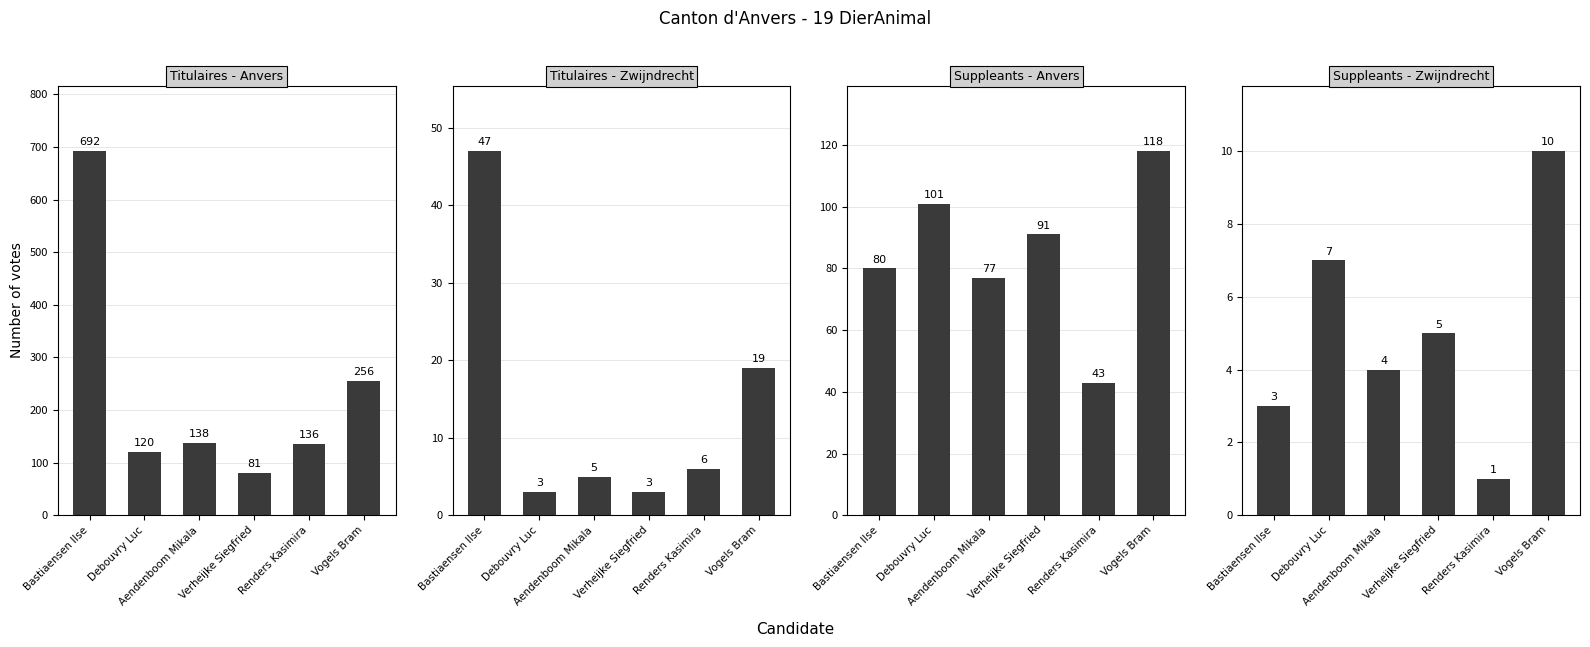

What is the label of the 2nd bar from the left?

Debouvry Luc